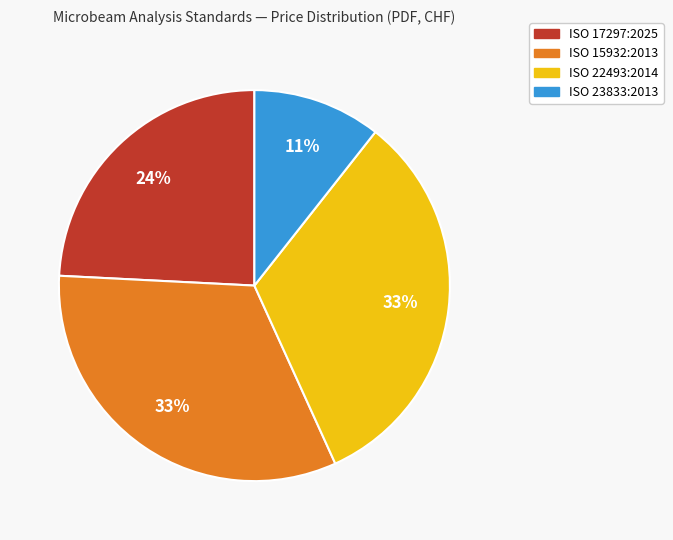

Count the number of slices in the pie.

4